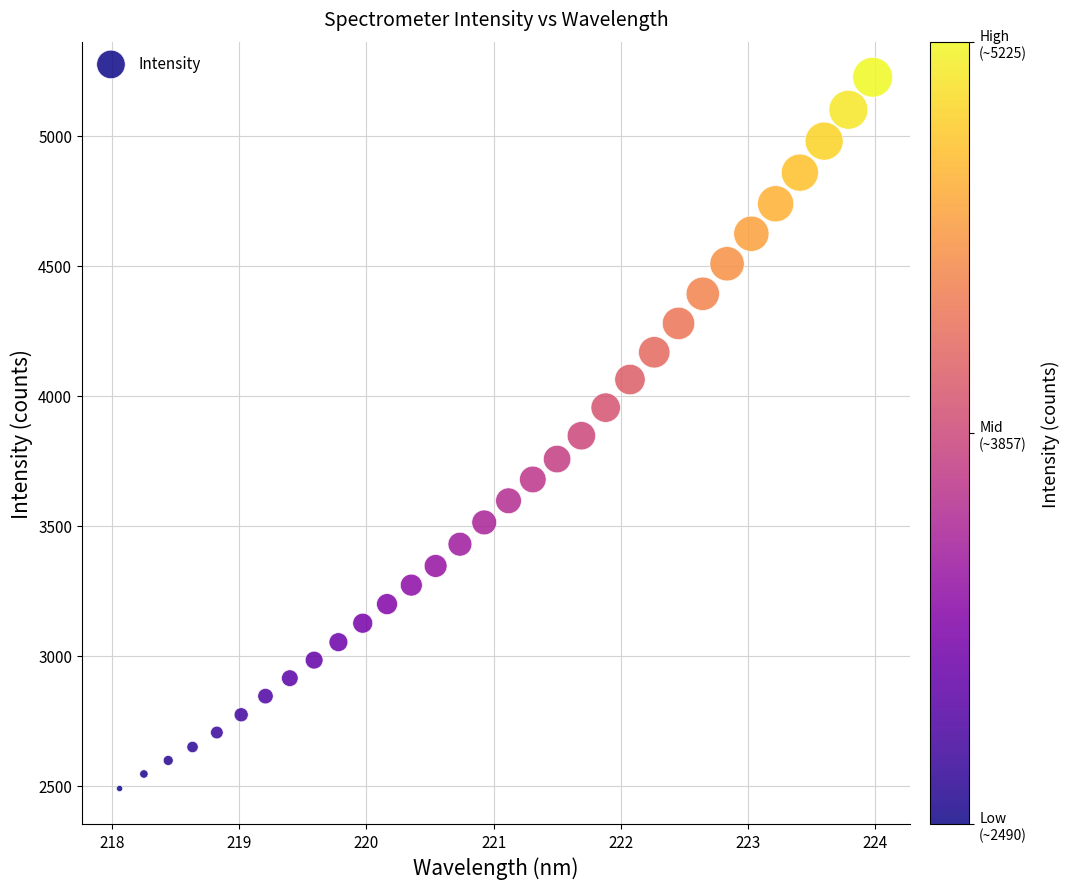

What is the range of Y values (max minus min)?

2734.4